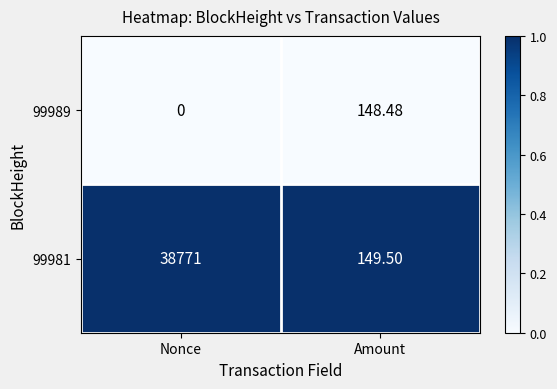

At which label does 99989 first exceed 148?

Amount